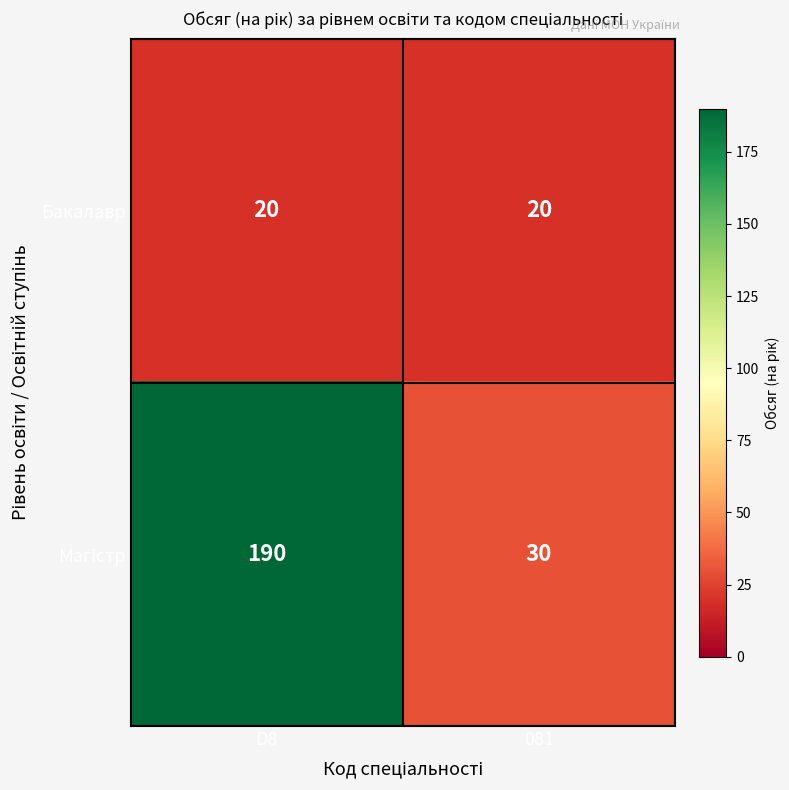

The Бакалавр series shows 28 at D8. True or false?

False